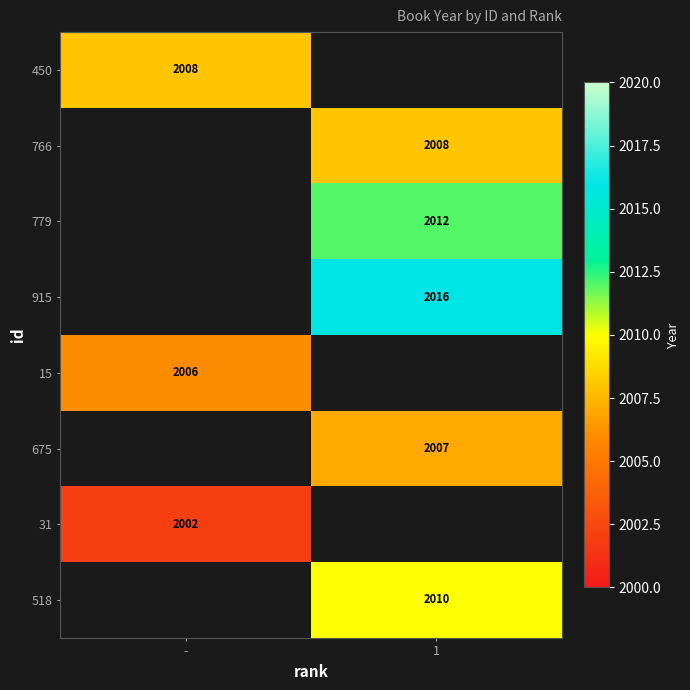

Which category has the highest value across all series?

1